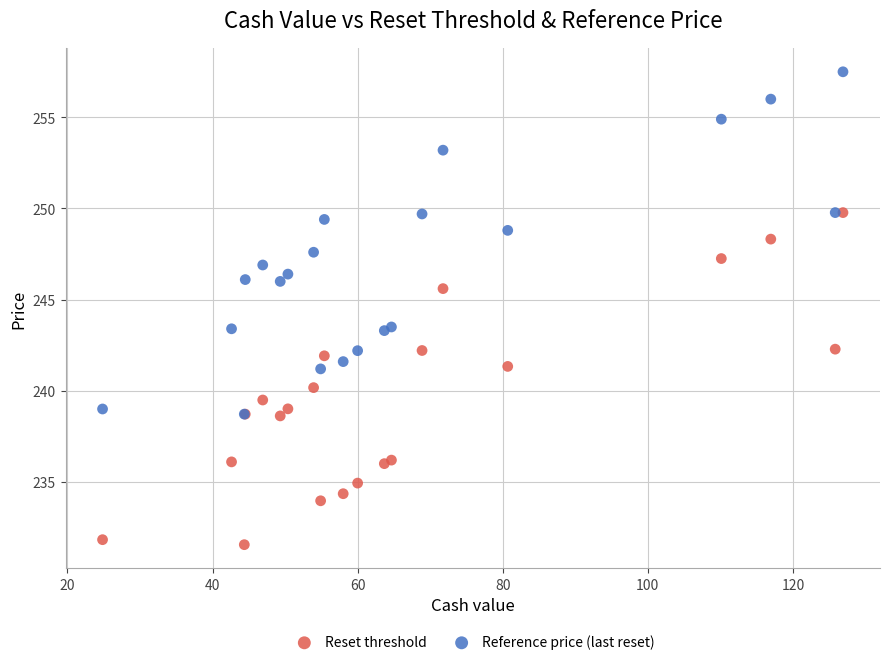

Which series contains the highest Y value?

Reference price (last reset)